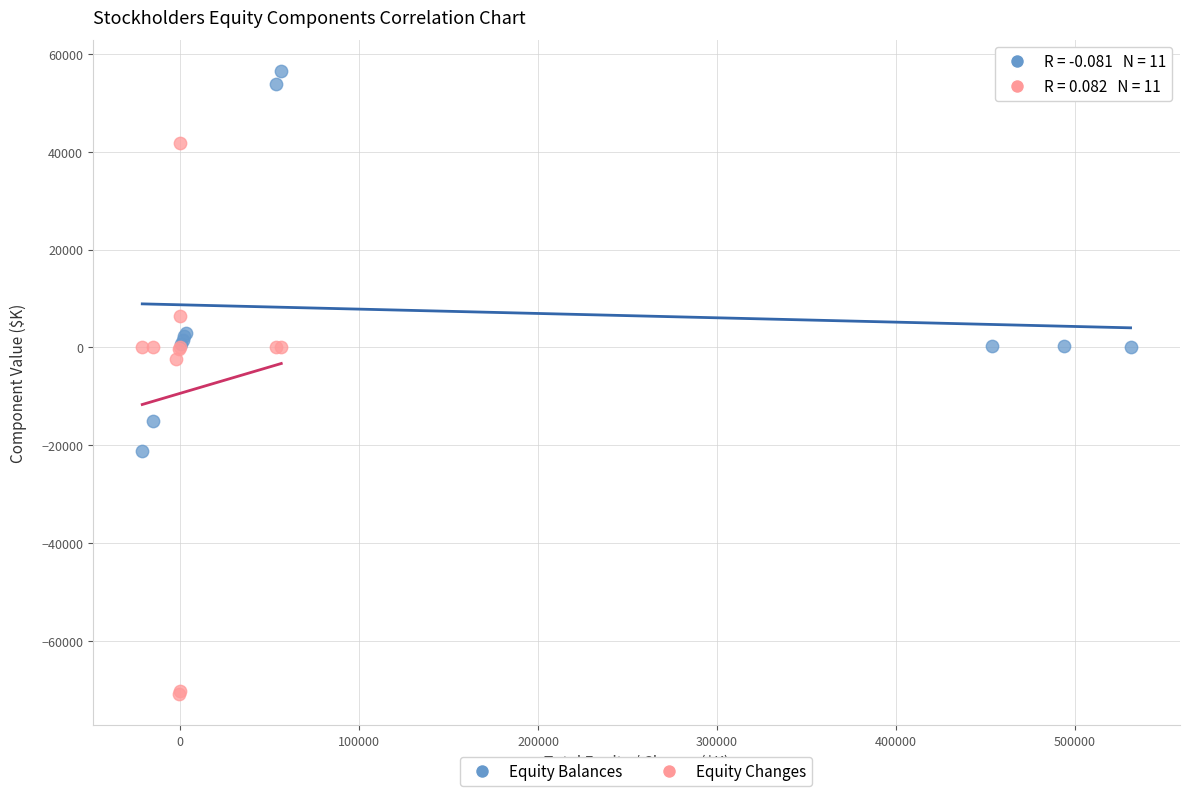

Which series contains the lowest Y value?

Equity Changes